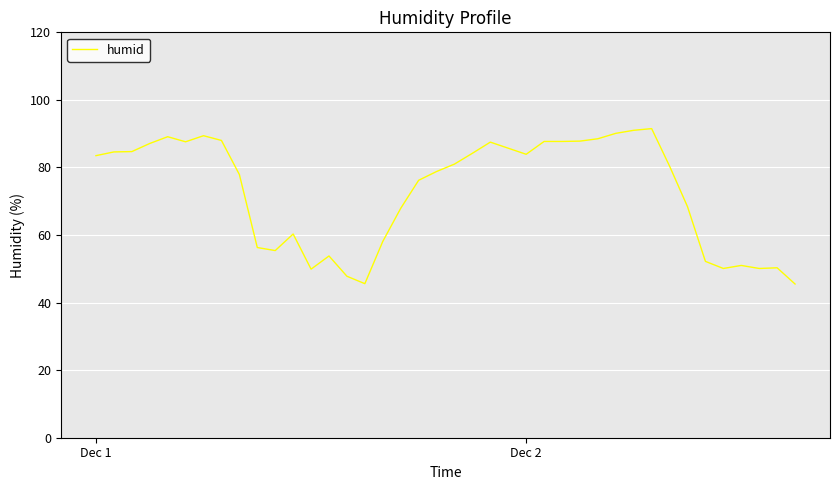

How many lines are shown in the chart?

1